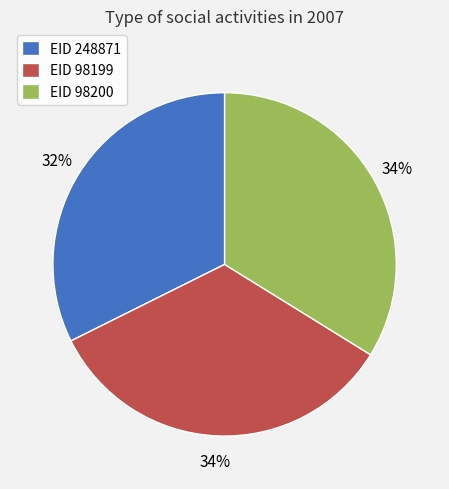

Count the number of slices in the pie.

3